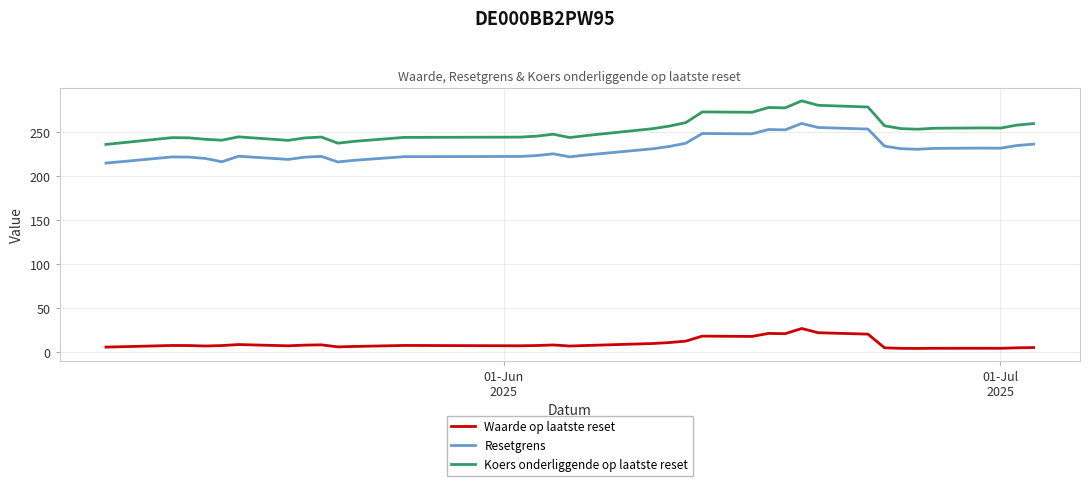

How many series are shown in this chart?

3